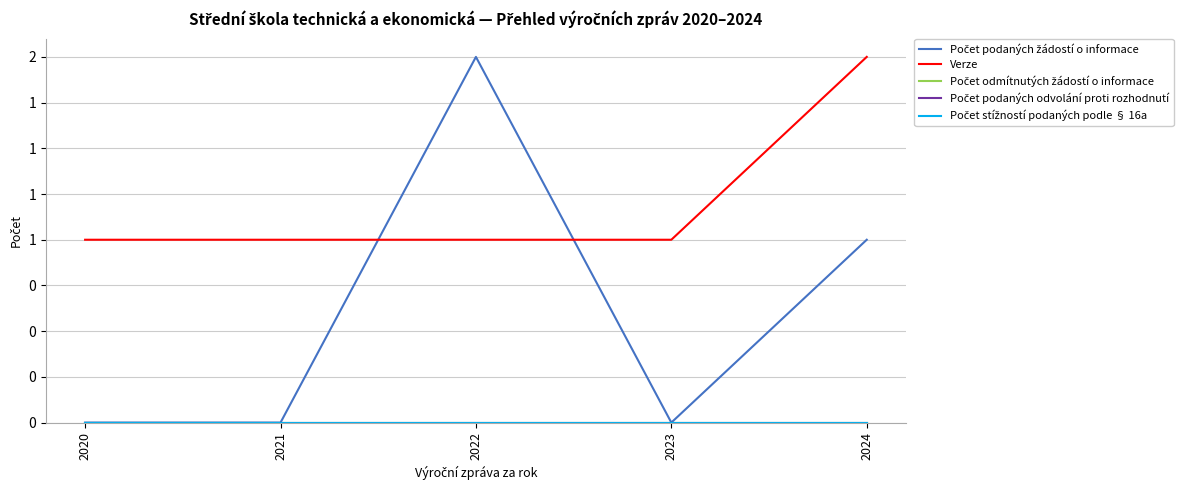

Rank the series by their maximum value, from highest to lowest.

Počet podaných žádostí o informace, Verze, Počet odmítnutých žádostí o informace, Počet podaných odvolání proti rozhodnutí, Počet stížností podaných podle § 16a